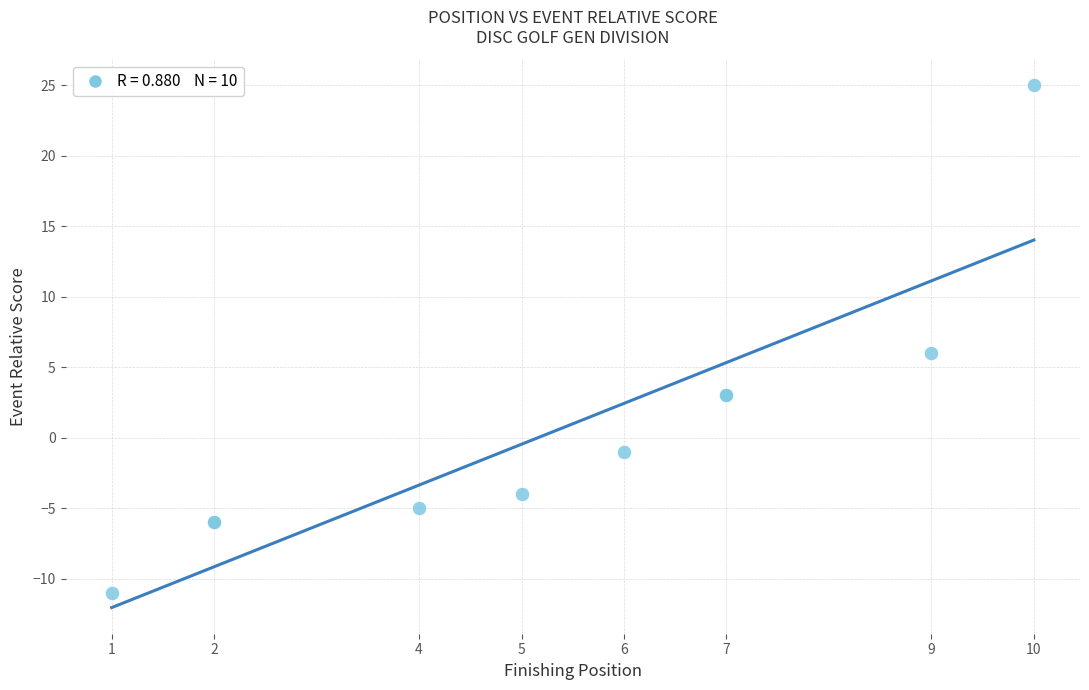

What Y value in the scatter plot is closest to 7?

6